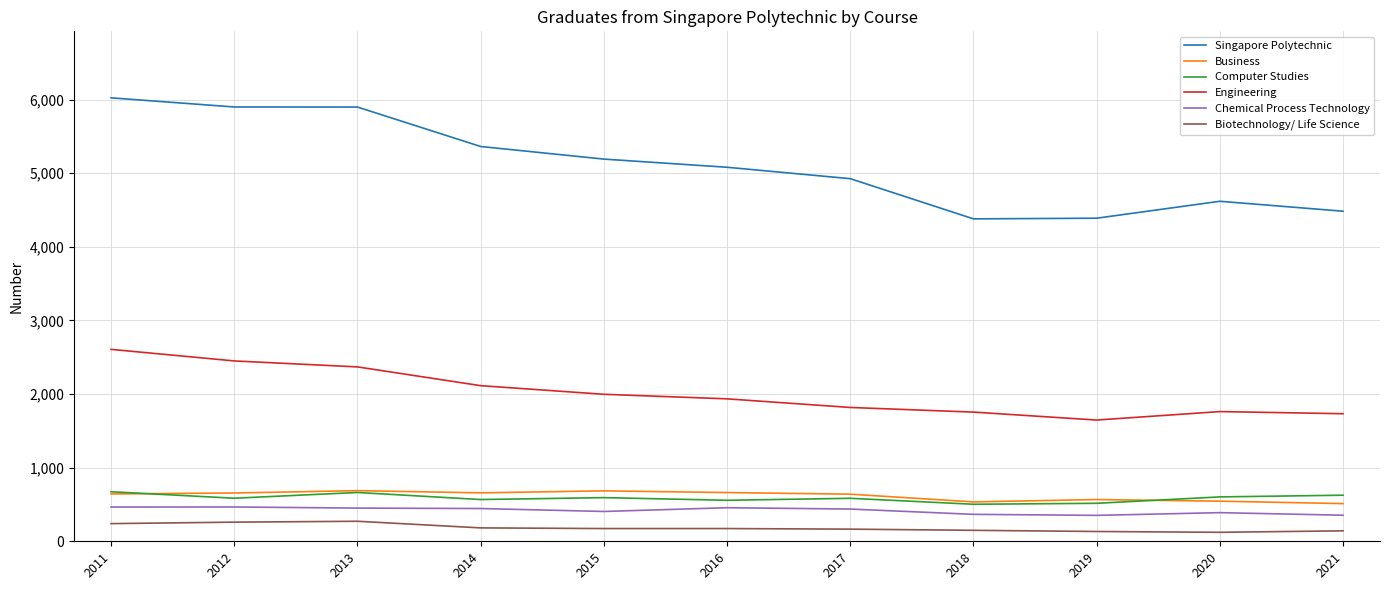

How many values in the Computer Studies series are below 585?

5